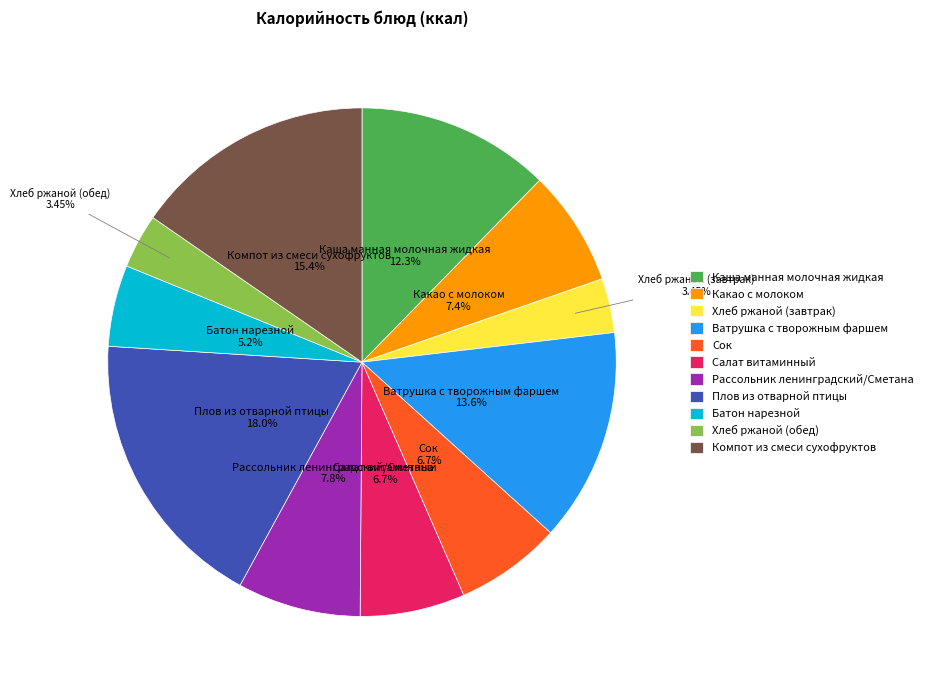

True or false: Рассольник ленинградский/Сметана accounts for 8% of the total.

True